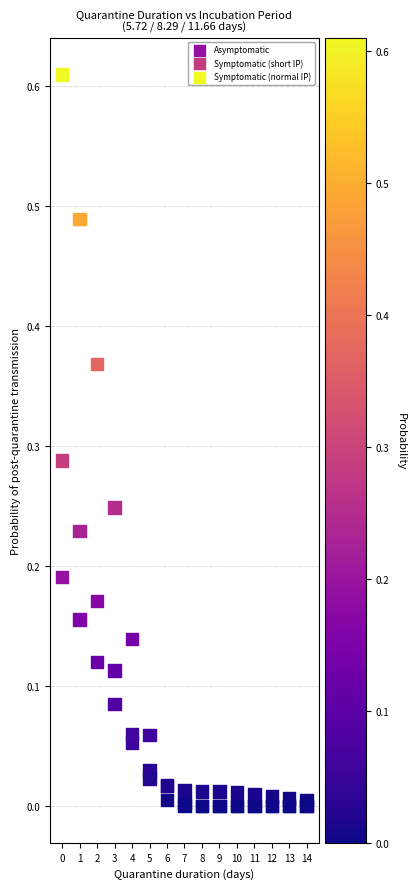

What are all the series names shown in the legend?

Asymptomatic, Symptomatic (short IP), Symptomatic (normal IP)